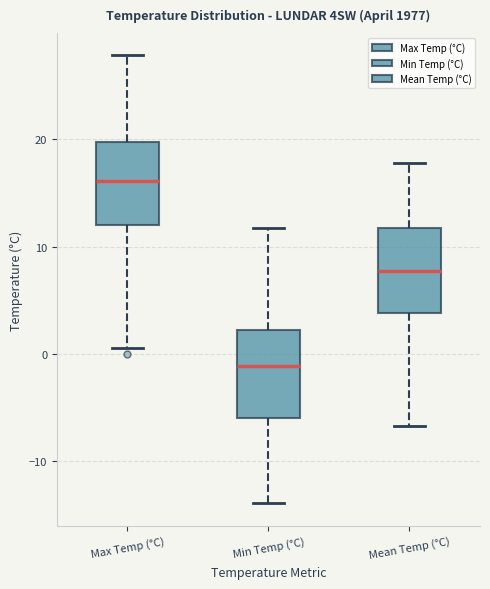

Reading left to right, transcribe this box plot: for each box, give where its median line is, the range the box spans, and where its two whiskers end, as read against the y-axis. The values are not printed on the chart, so give them approximately, as read against the axis.

Max Temp (°C): median 16, box 12 to 20, whiskers 1 to 28
Min Temp (°C): median -1, box -6 to 2, whiskers -14 to 12
Mean Temp (°C): median 8, box 4 to 12, whiskers -7 to 18